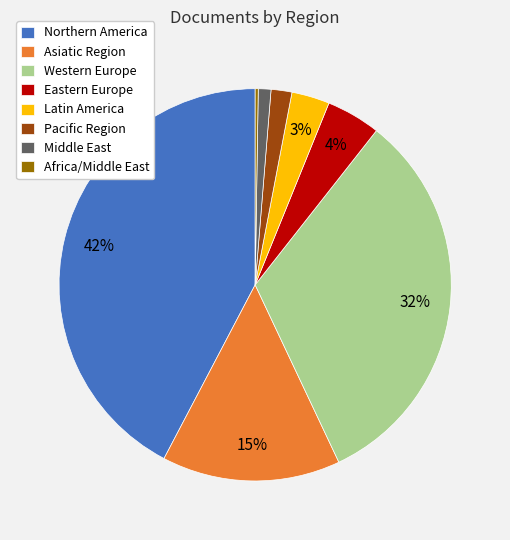

True or false: Northern America accounts for 57% of the total.

False